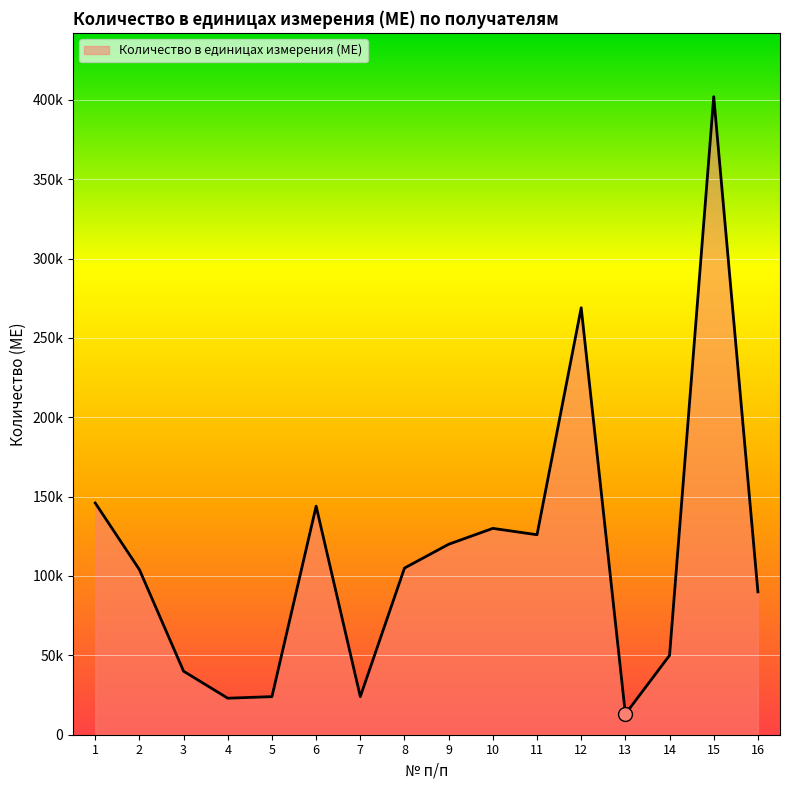

Does the chart display data point markers on the line(s)?

No